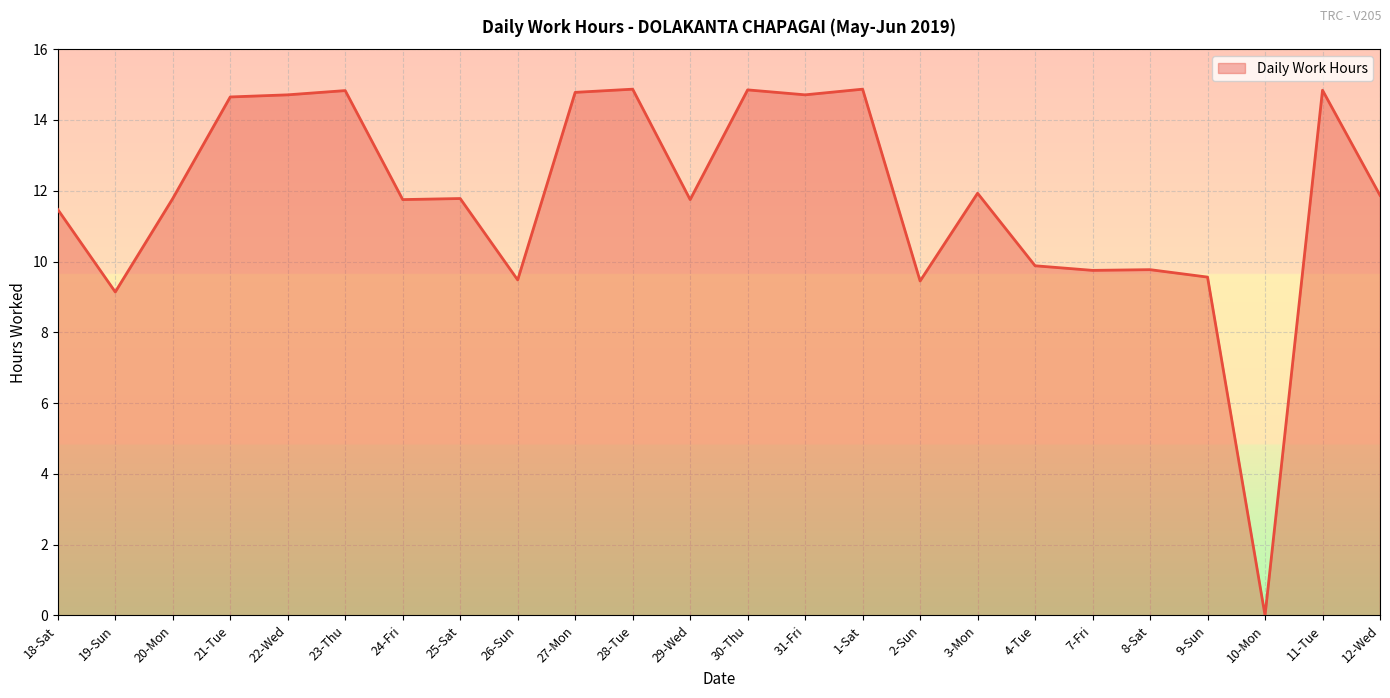

How many positive values are there?

23